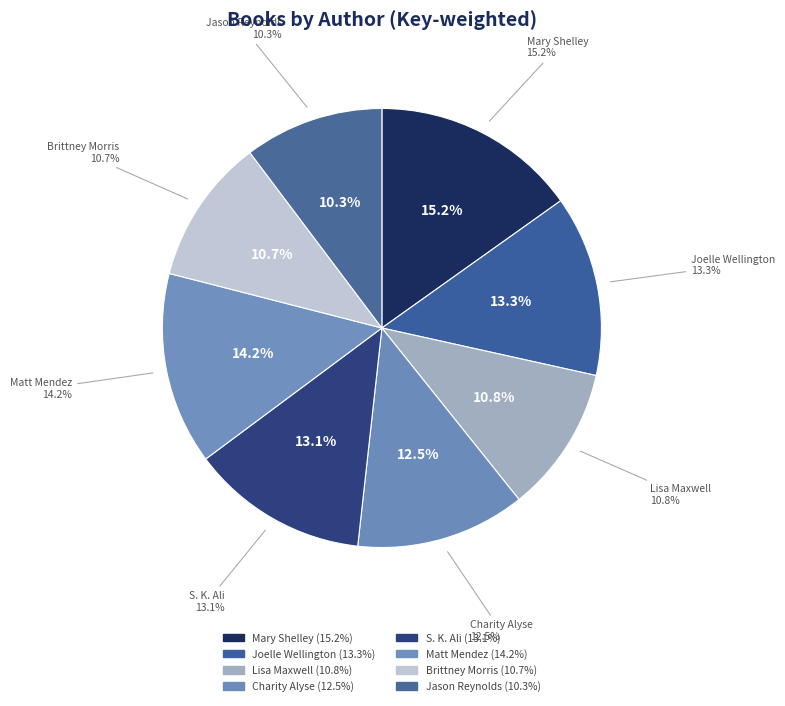

To the nearest percent, what is the difference between the Charity Alyse (180476263) and Joelle Wellington (192422775) slice percentages?

1%